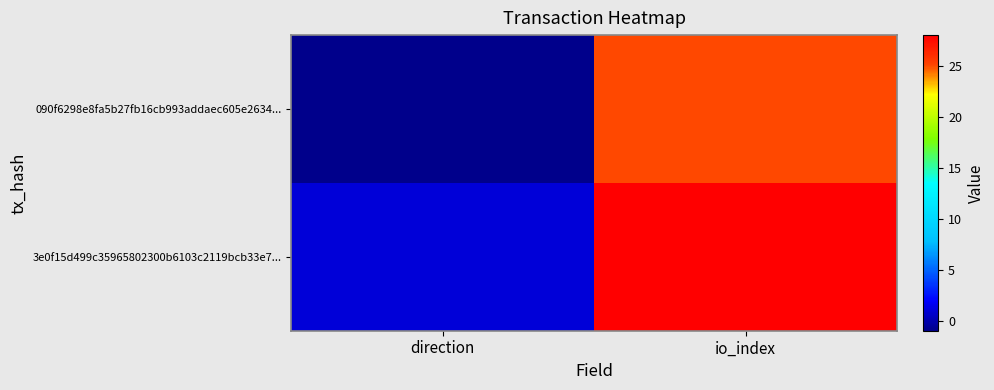

At which category is the sum across all series the highest?

io_index